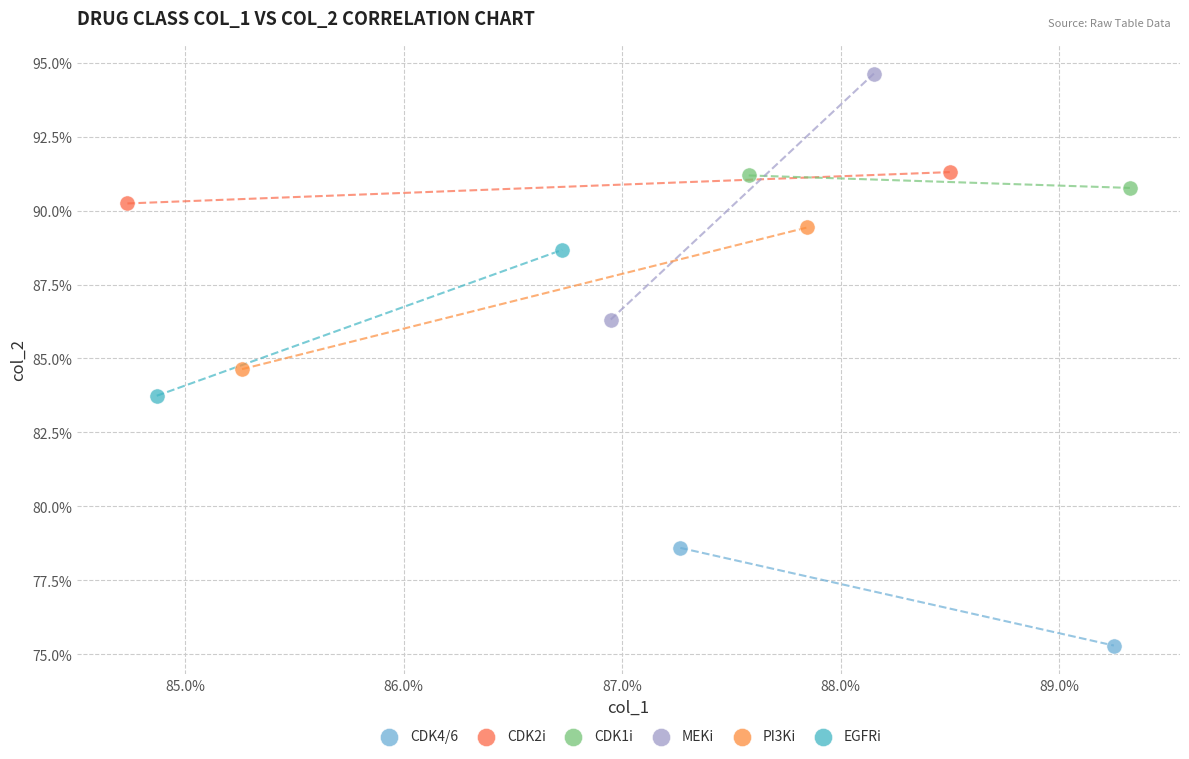

What are all the series names shown in the legend?

CDK4/6, CDK2i, CDK1i, MEKi, PI3Ki, EGFRi